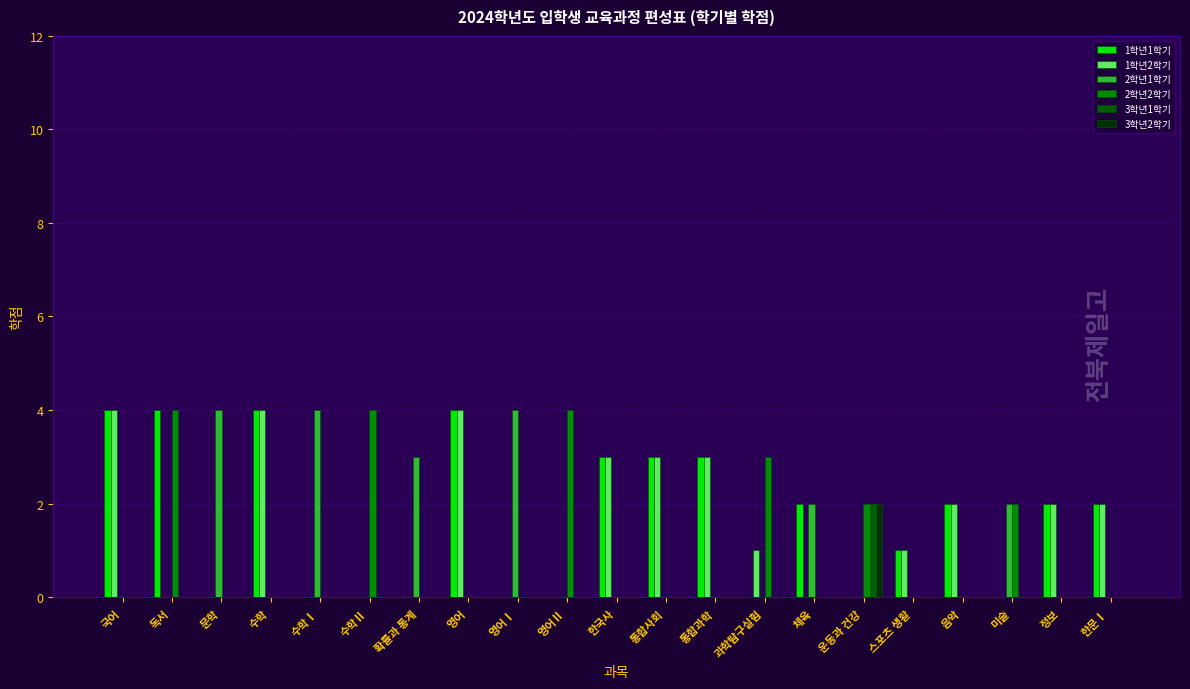

Are the bars grouped side by side (vs. stacked)?

Yes